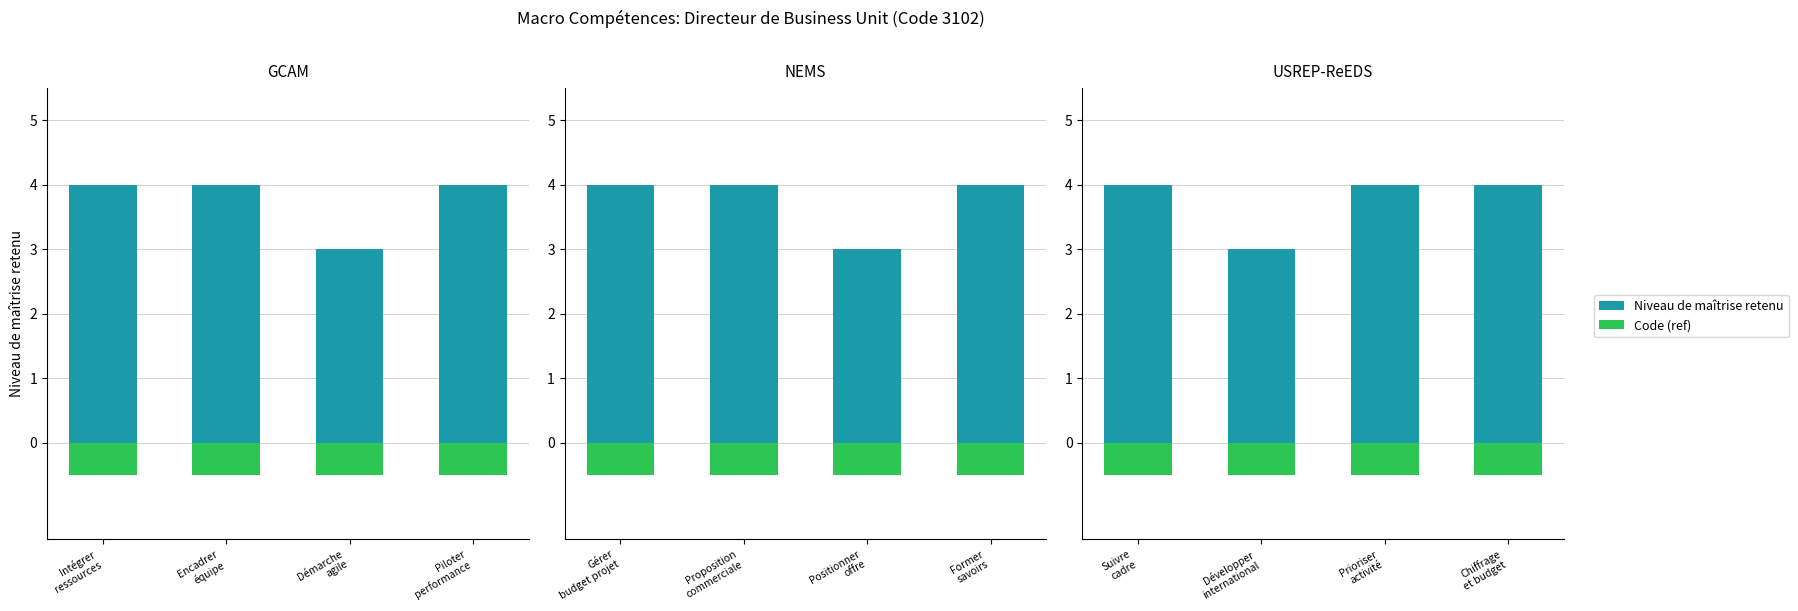

What is the spread (max minus min) of values at Suivre cadre?

4.5